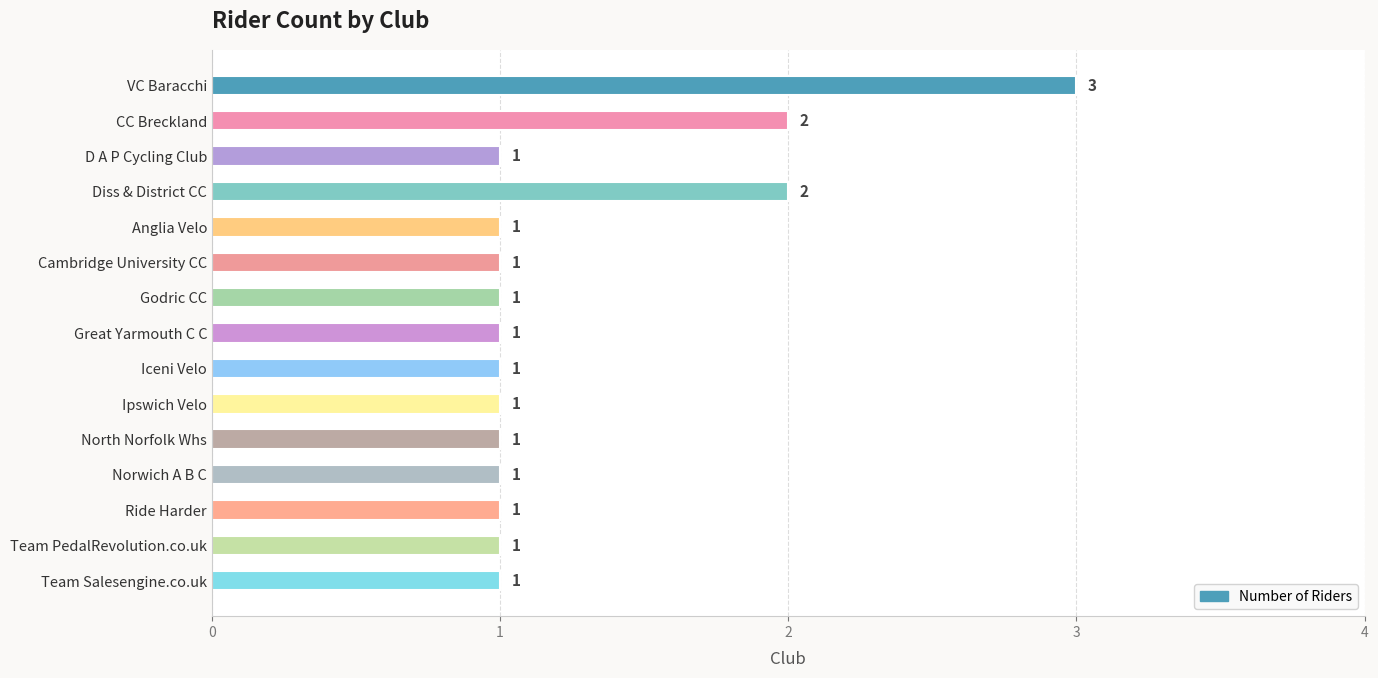

Approximately how many times larger is the value at CC Breckland compared to Godric CC?

2.0